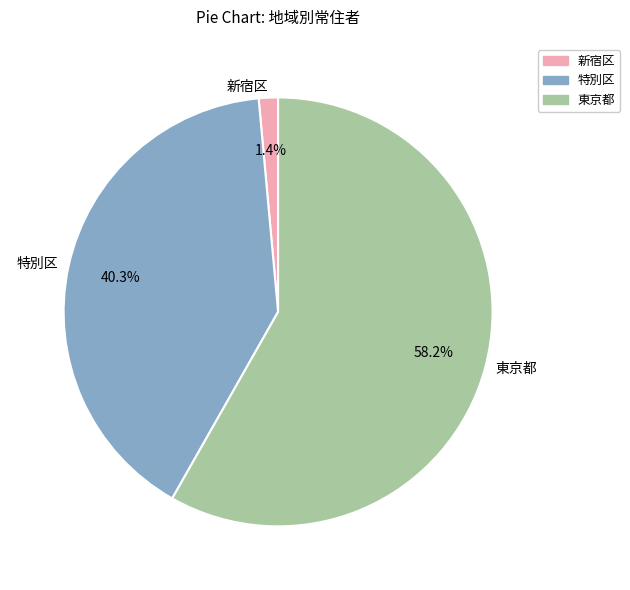

To the nearest percent, what portion does 新宿区 represent?

1%